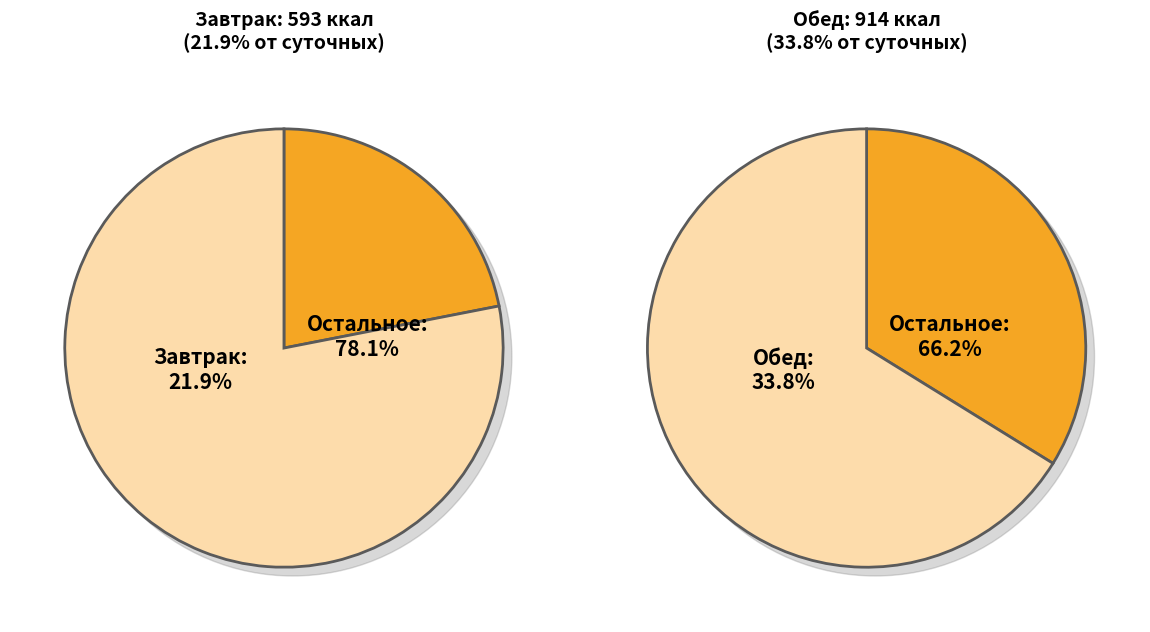

To the nearest percent, what is the difference between the Обед and Завтрак slice percentages?

12%